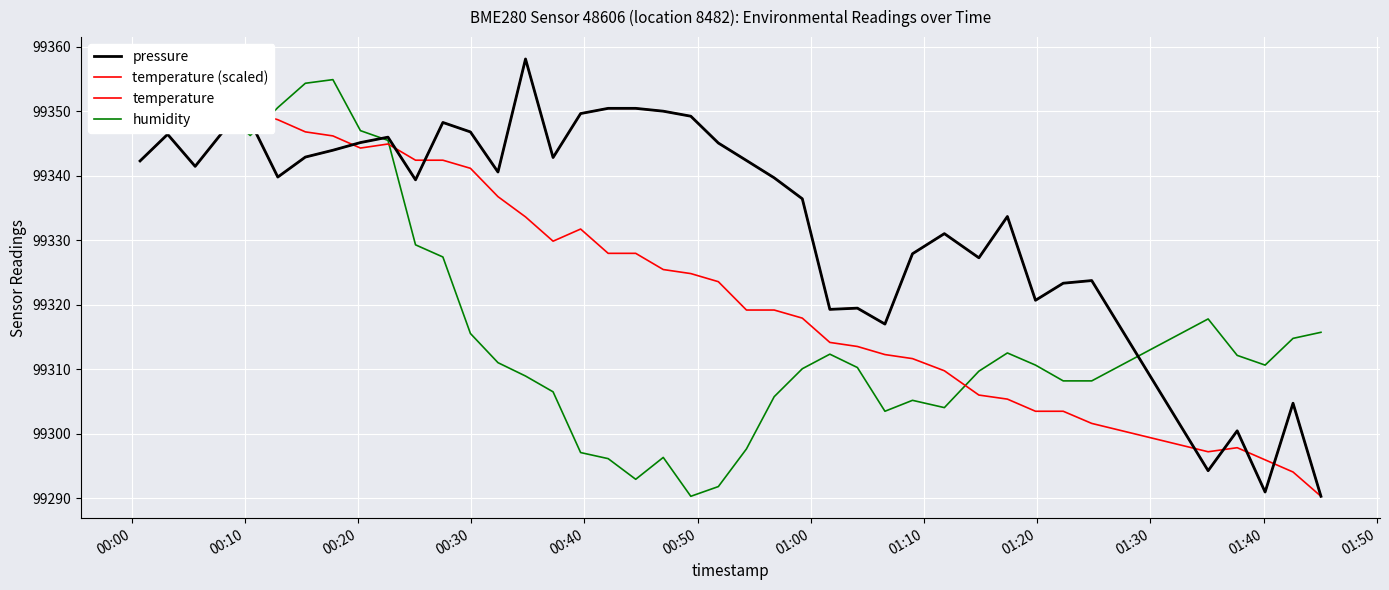

What is the difference between the maximum and minimum values in the temperature series?

67.9